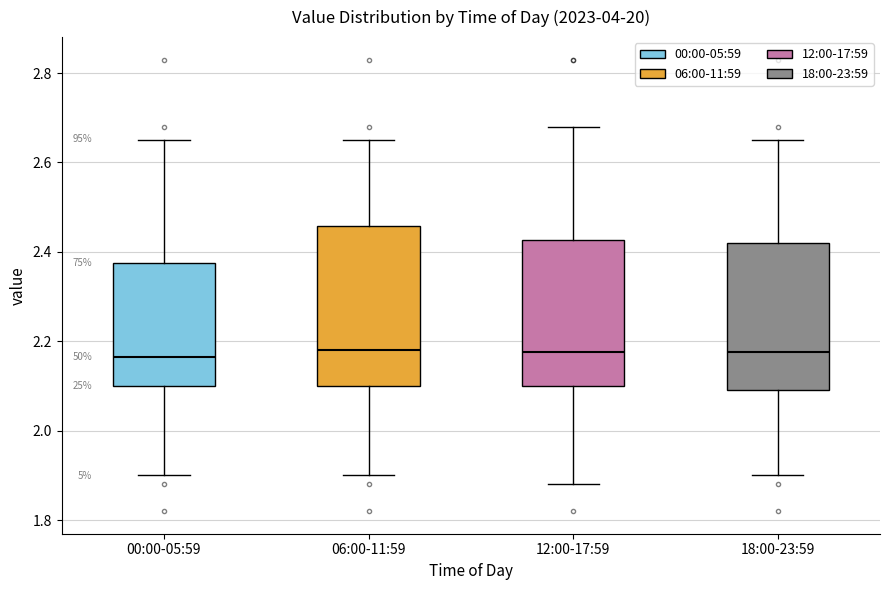

Reading left to right, read every box against the y-axis: the position of its median line, the range the box covers, and the ends of its whiskers. The values are not printed on the chart, so give them approximately, as read against the axis.

00:00-05:59: median 2.16, box 2.10 to 2.38, whiskers 1.90 to 2.66
06:00-11:59: median 2.18, box 2.10 to 2.46, whiskers 1.90 to 2.66
12:00-17:59: median 2.18, box 2.10 to 2.42, whiskers 1.88 to 2.68
18:00-23:59: median 2.18, box 2.10 to 2.42, whiskers 1.90 to 2.66